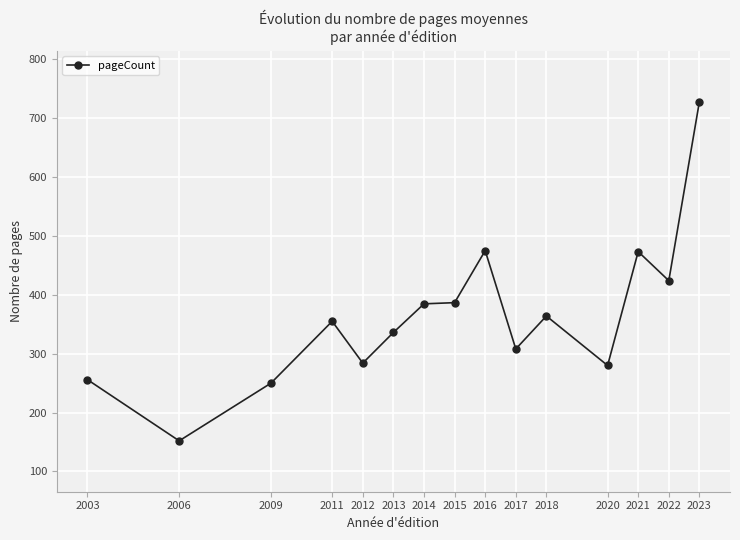

At which label is the value closest to 440?

2022